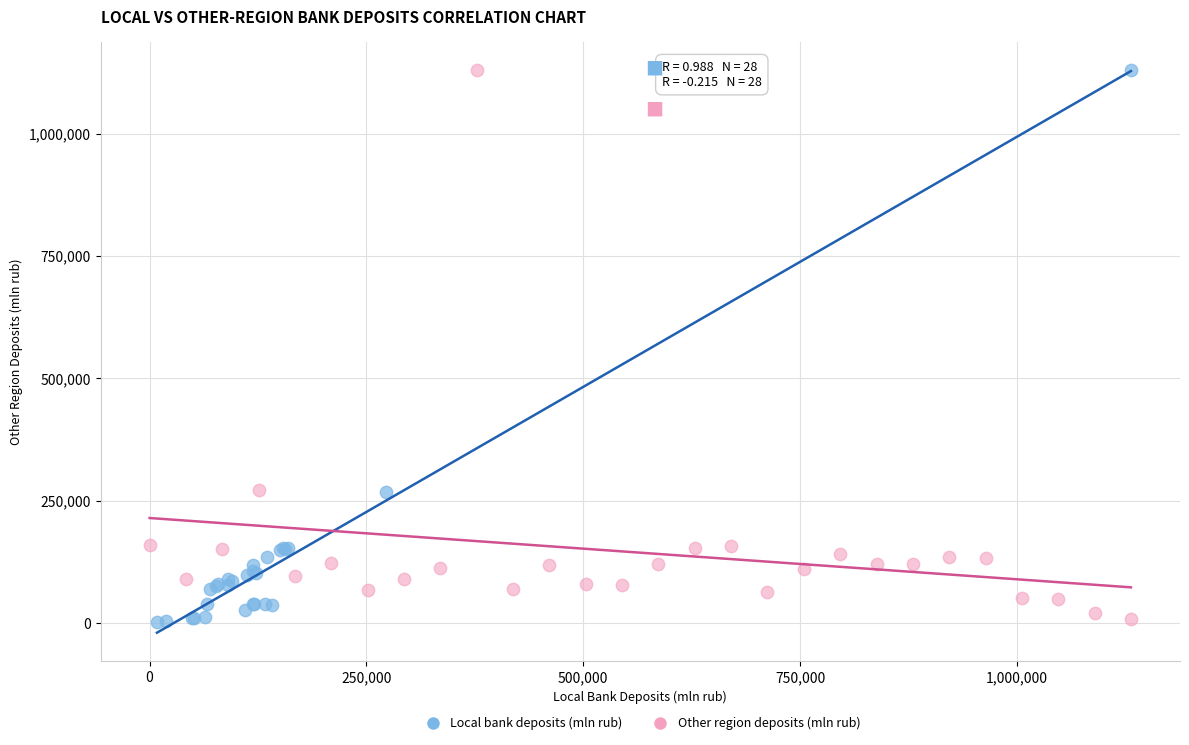

Which series has the widest spread of Y values?

Local bank deposits (mln rub)